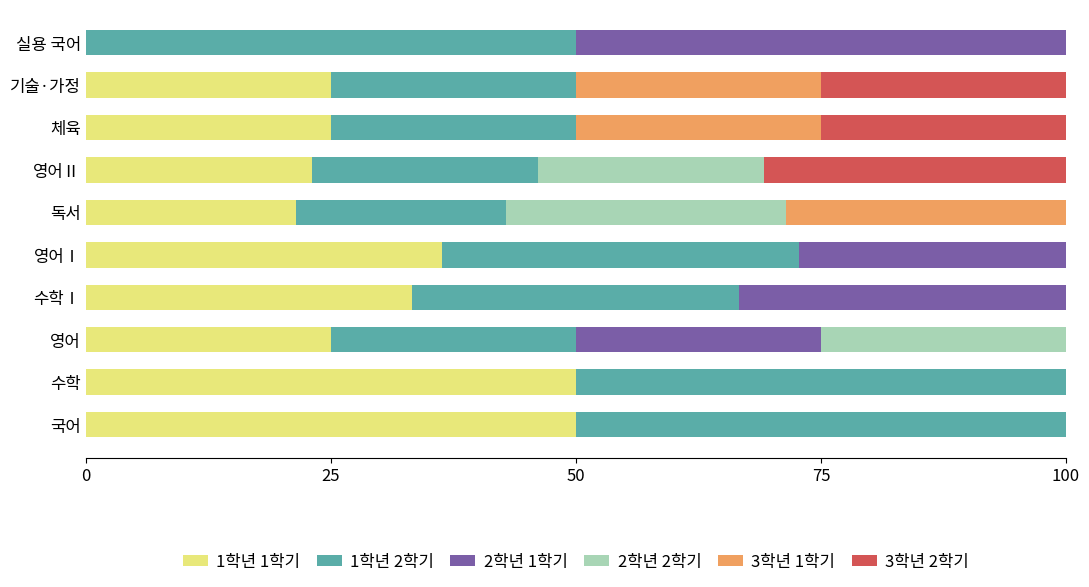

The value of 1학년 1학기 at 영어 is 41.2. True or false?

False